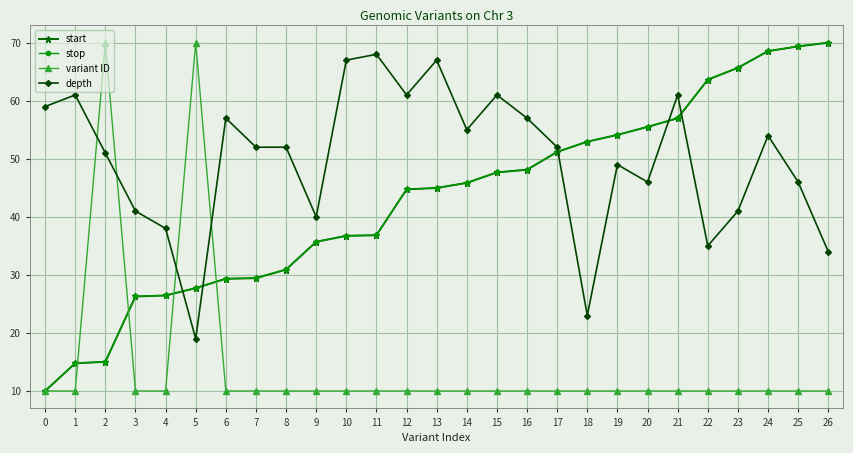

What is the sum of the depth values at 13 and 0?

126.0